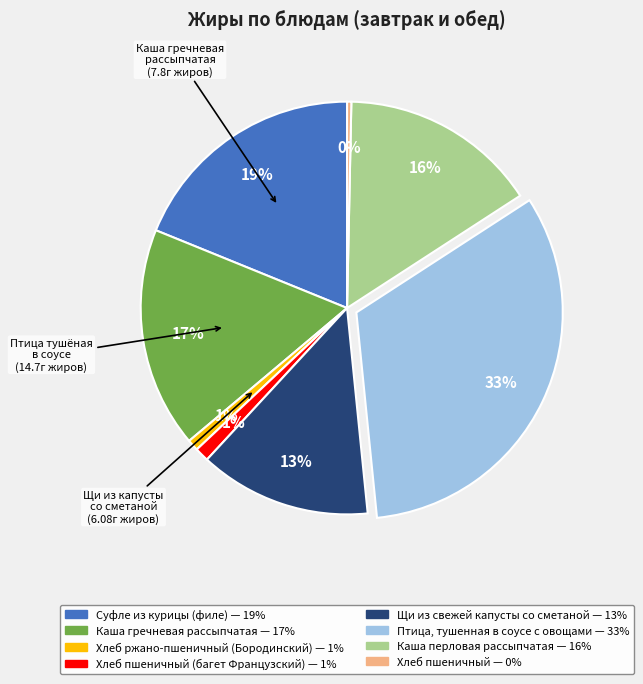

To the nearest percent, what is the average slice percentage?

12%